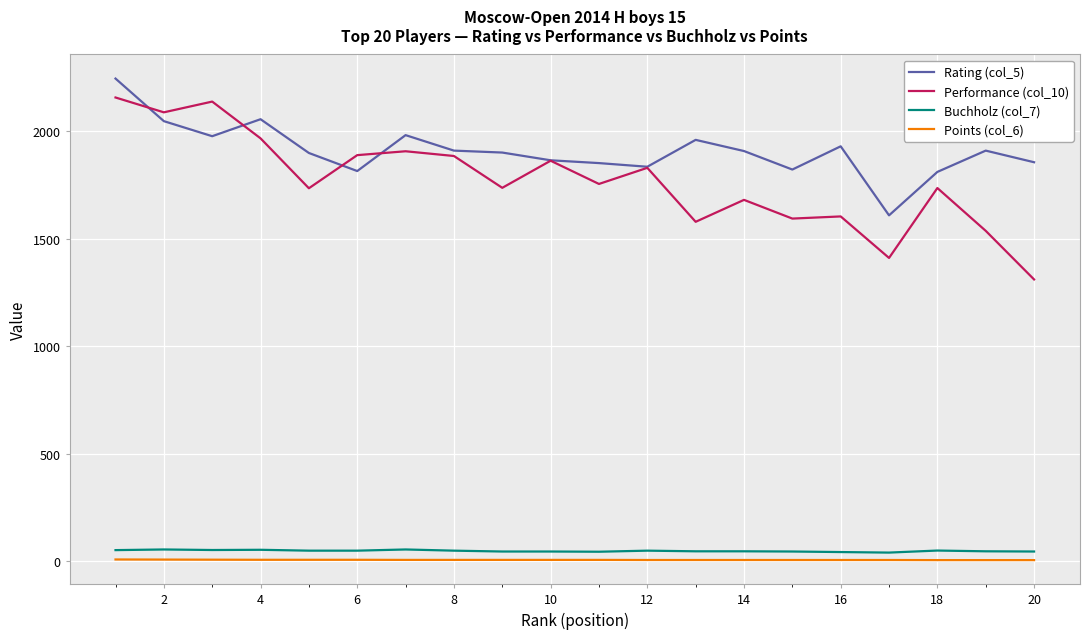

Does the chart have visible grid lines?

Yes